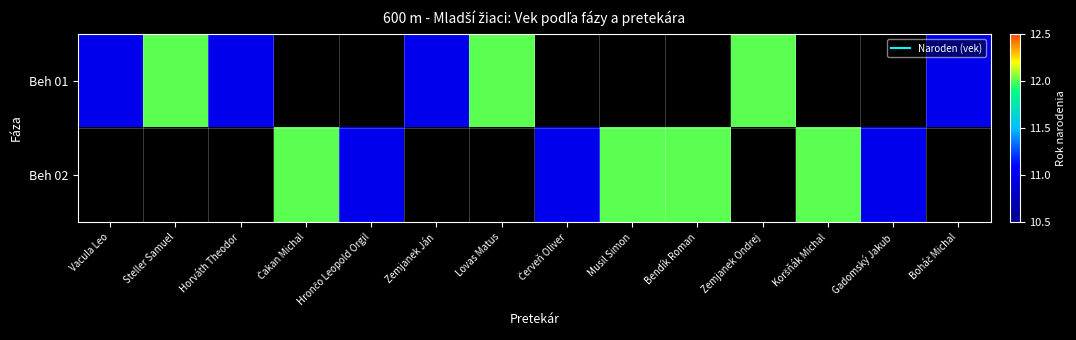

What is the maximum value shown in the chart?

12.0